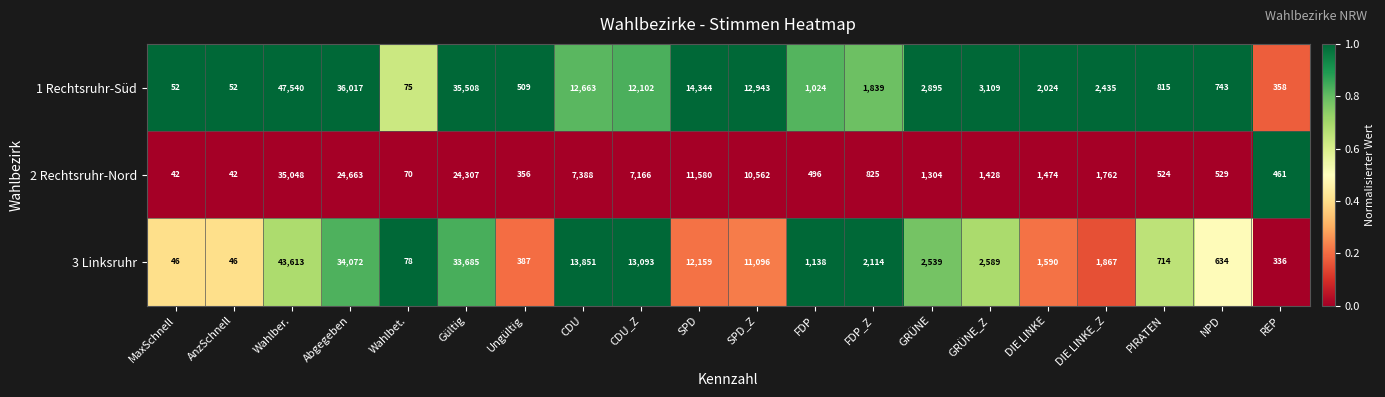

What is the difference between the maximum and minimum values in the 1 Rechtsruhr-Süd series?

47488